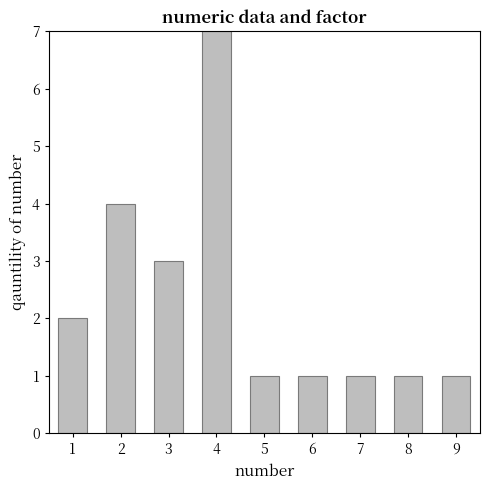

How many data points does each series have?

9